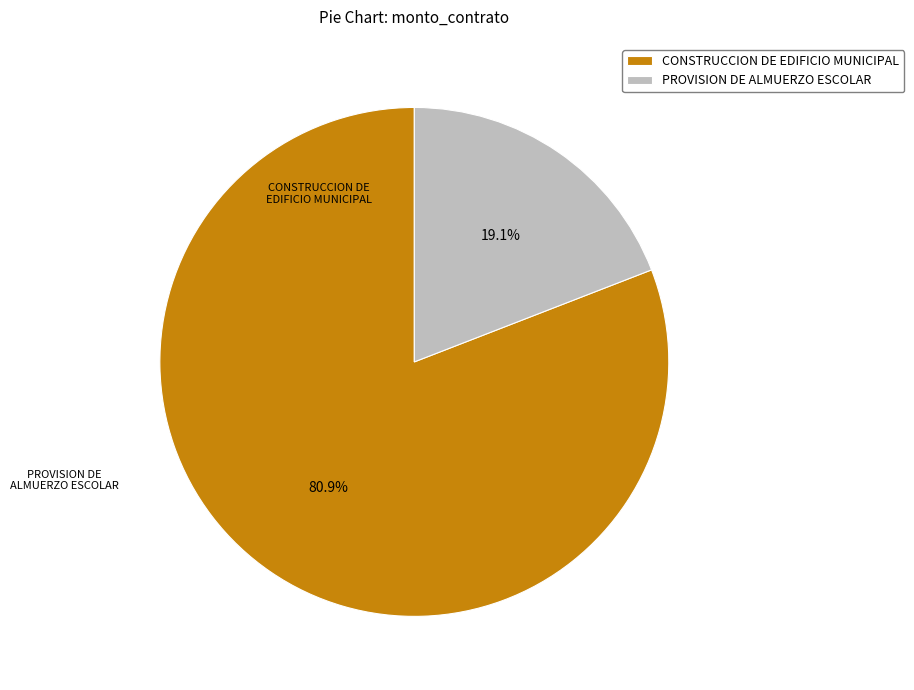

Rank the categories by value from highest to lowest.

CONSTRUCCION DE EDIFICIO MUNICIPAL, PROVISION DE ALMUERZO ESCOLAR